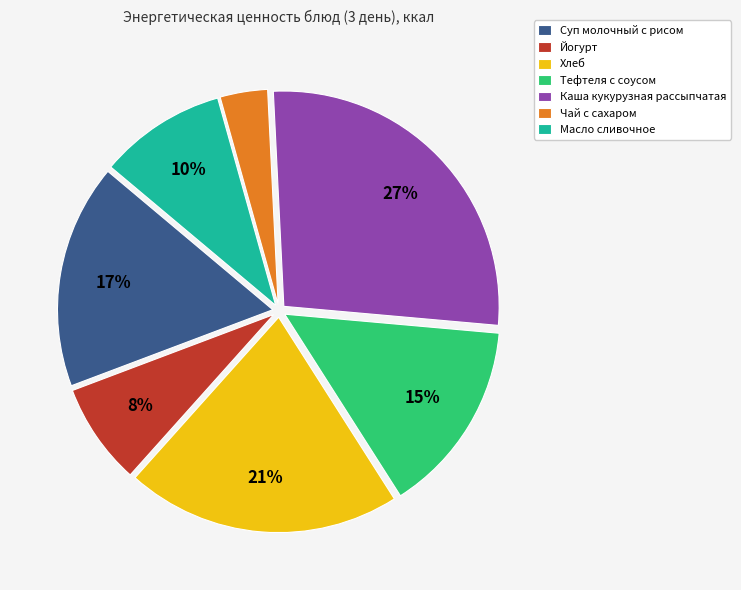

Rank the categories by value from highest to lowest.

Каша кукурузная рассыпчатая, Хлеб, Суп молочный с рисом, Тефтеля с соусом, Масло сливочное, Йогурт, Чай с сахаром